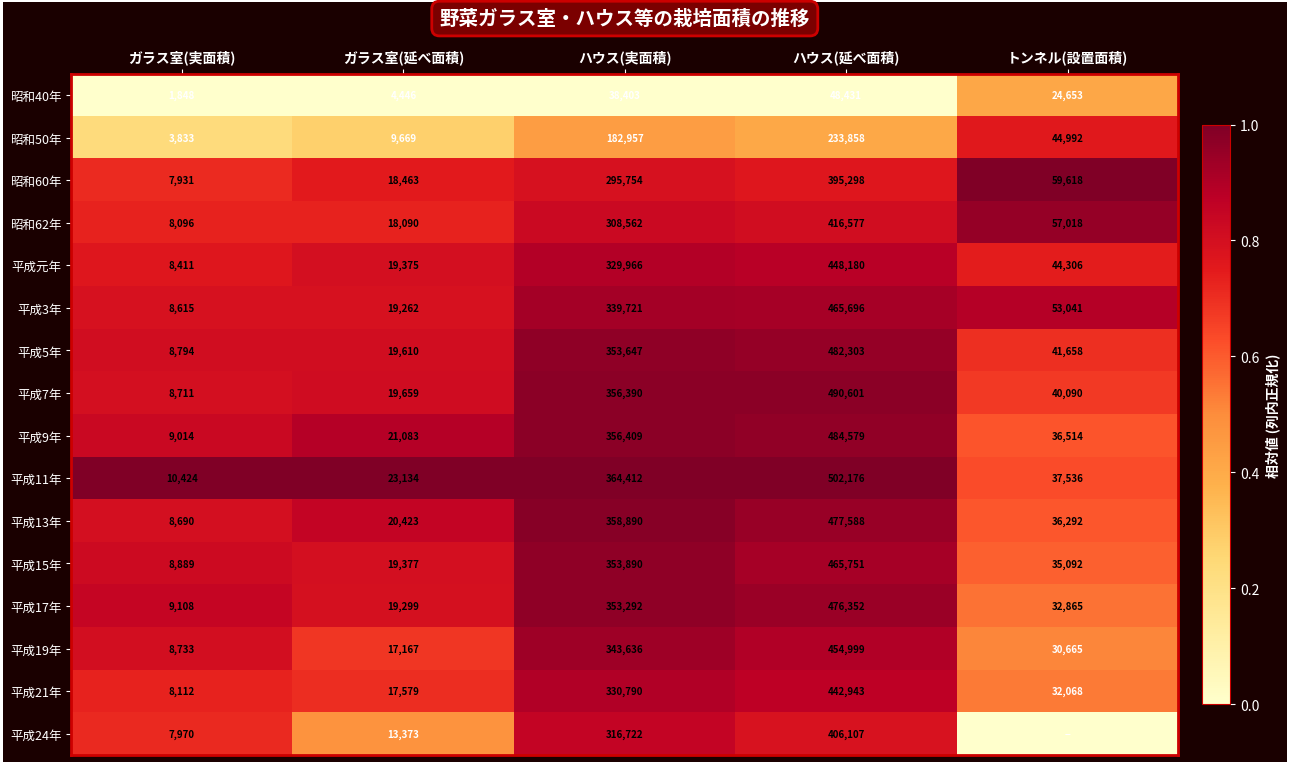

What is the maximum value shown in the chart?

1.0